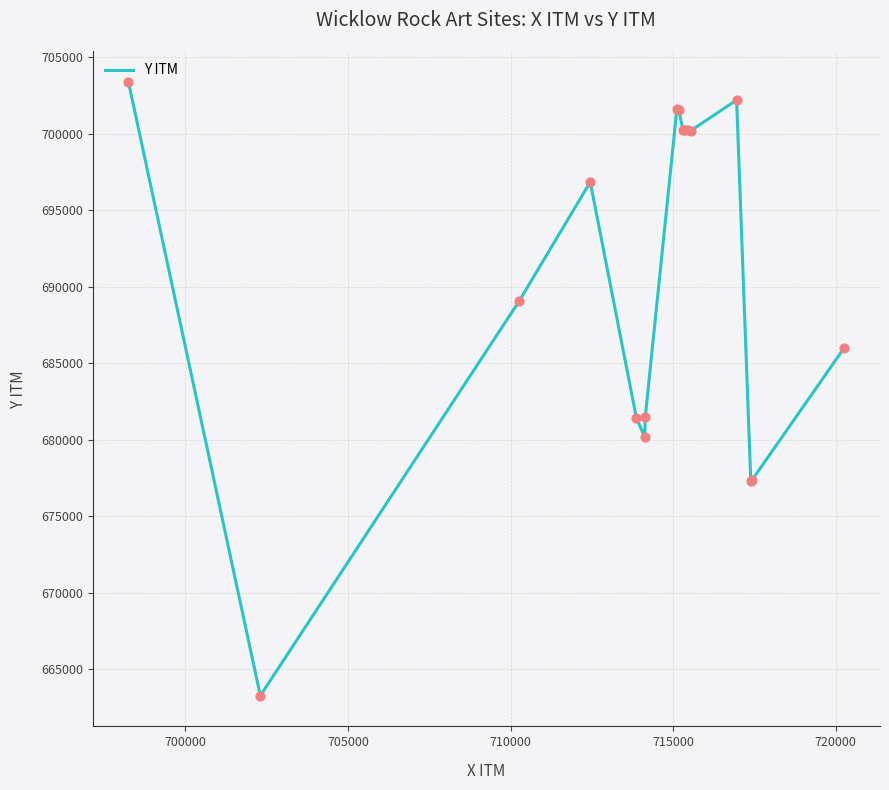

What is the maximum value shown in the chart?

703405